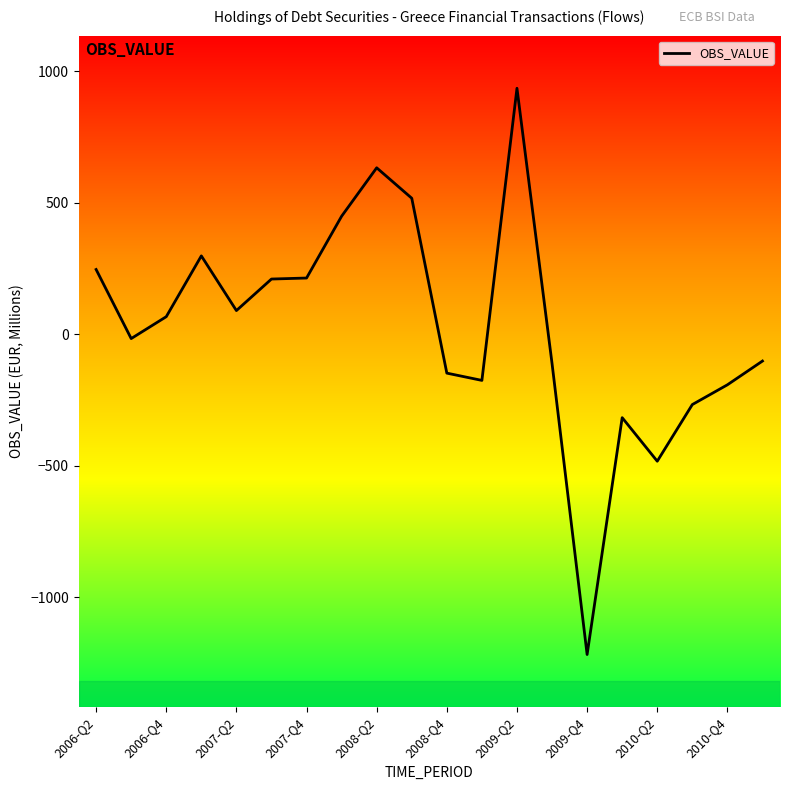

What is the greatest value displayed?

934.6